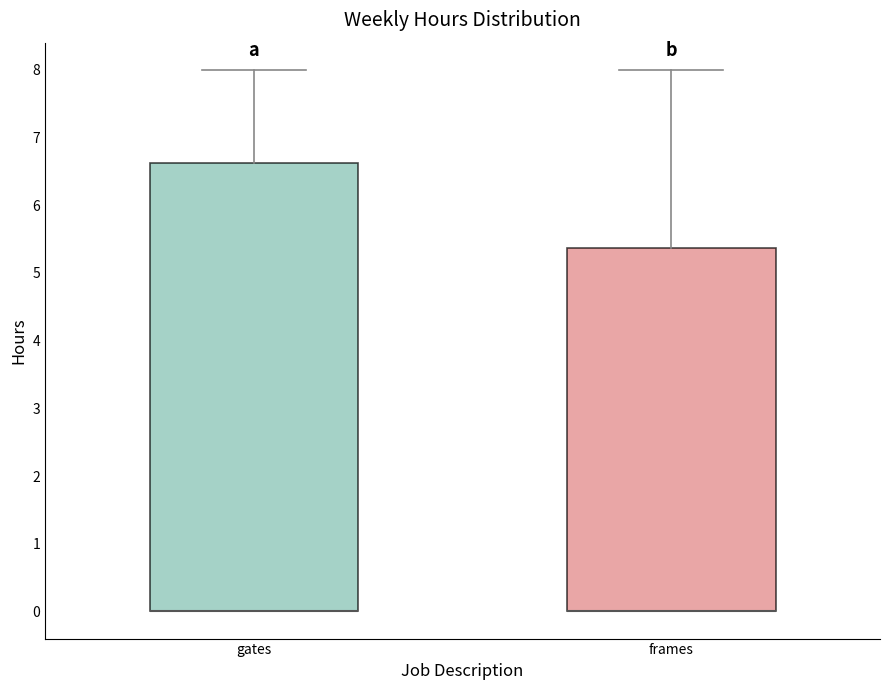

Reading left to right, read every box against the y-axis: the position of its median line, the range the box covers, and the ends of its whiskers. The values are not printed on the chart, so give them approximately, as read against the axis.

gates: median 0.0 (drawn on the box's lower edge), box 0.0 to 6.6, whiskers 0.0 to 8.0
frames: median 0.0 (drawn on the box's lower edge), box 0.0 to 5.4, whiskers 0.0 to 8.0